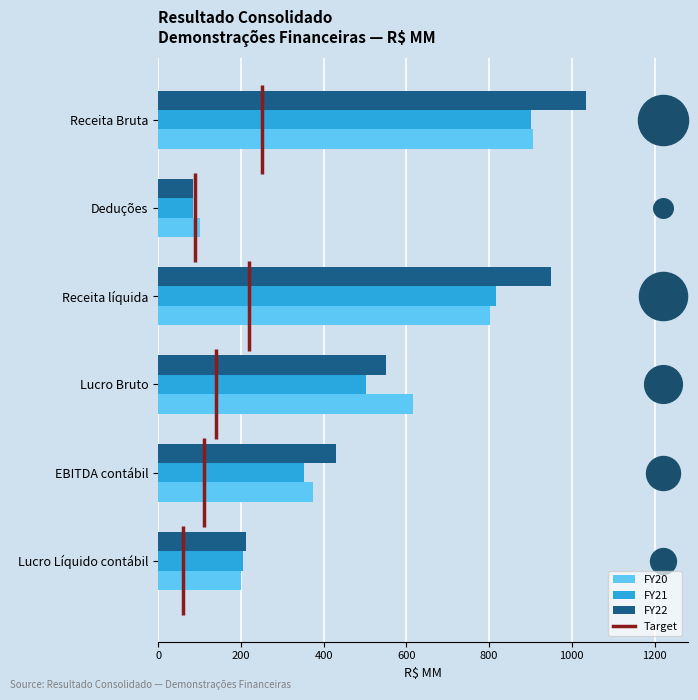

At how many categories does at least one series exceed 385?

4